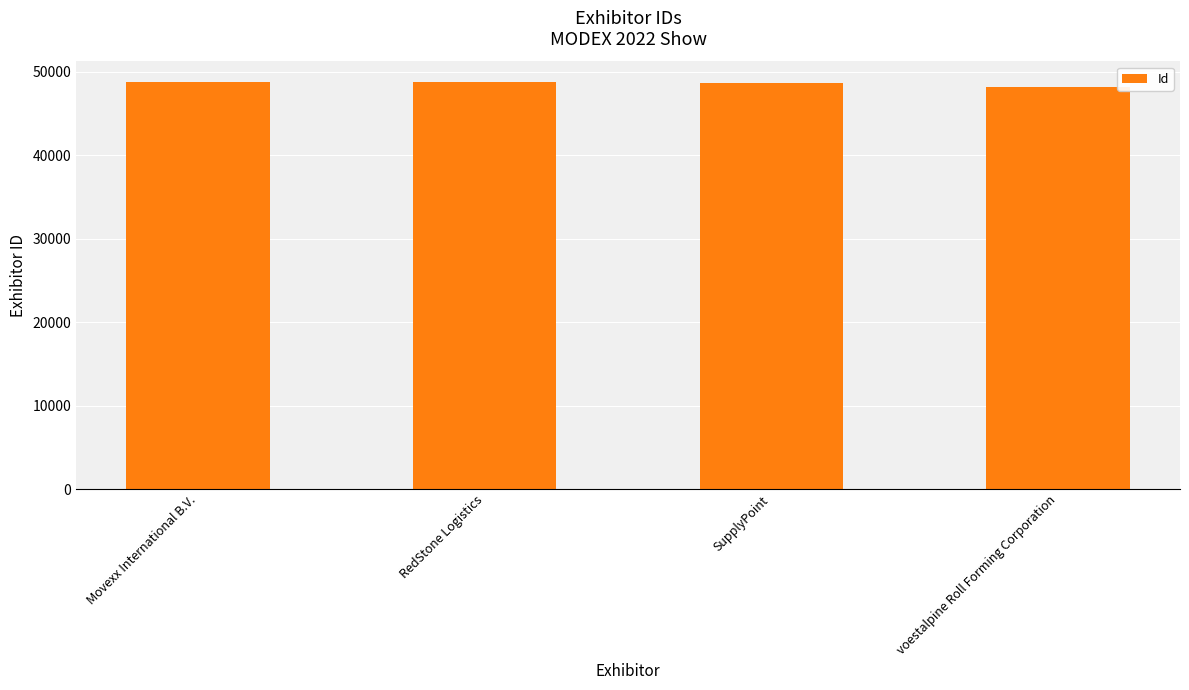

What is the maximum value shown in the chart?

48774